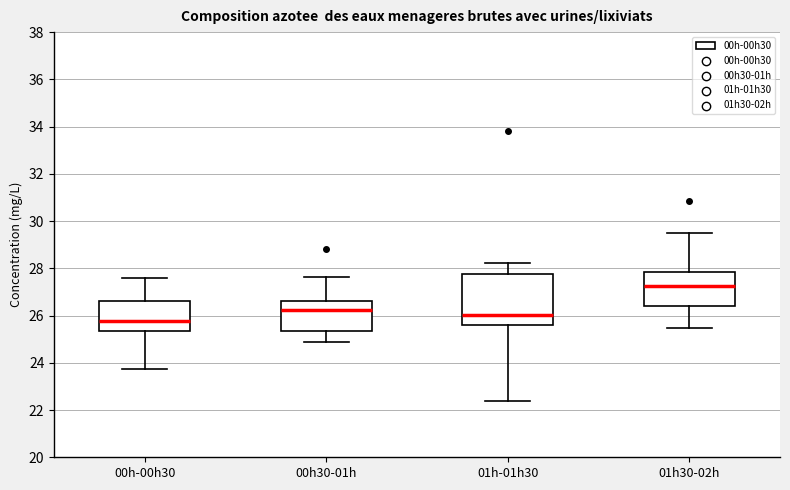

Which box has the highest median line?

01h30-02h